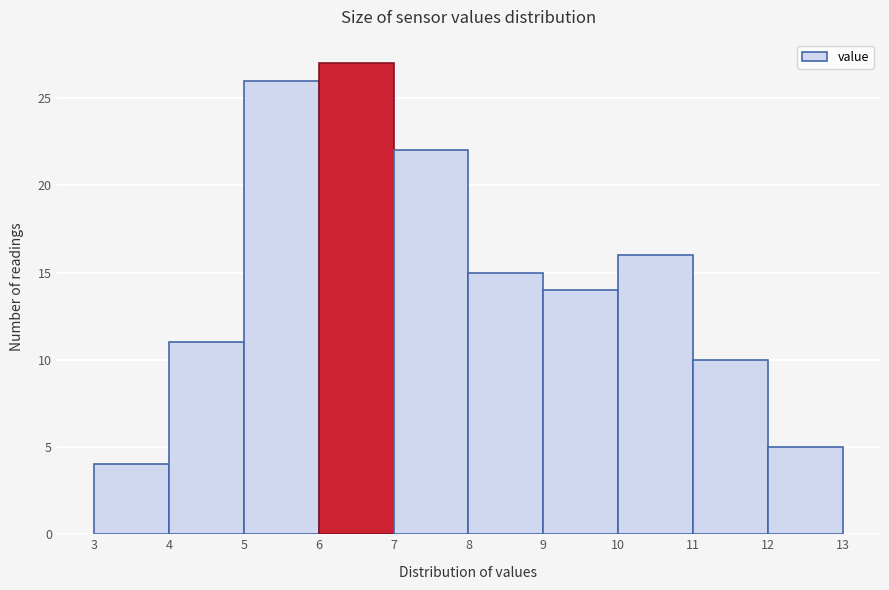

How tall is the bar that spans 11 to 12 on the x-axis? The values are not printed on the chart, so give them approximately, as read against the axis.

10